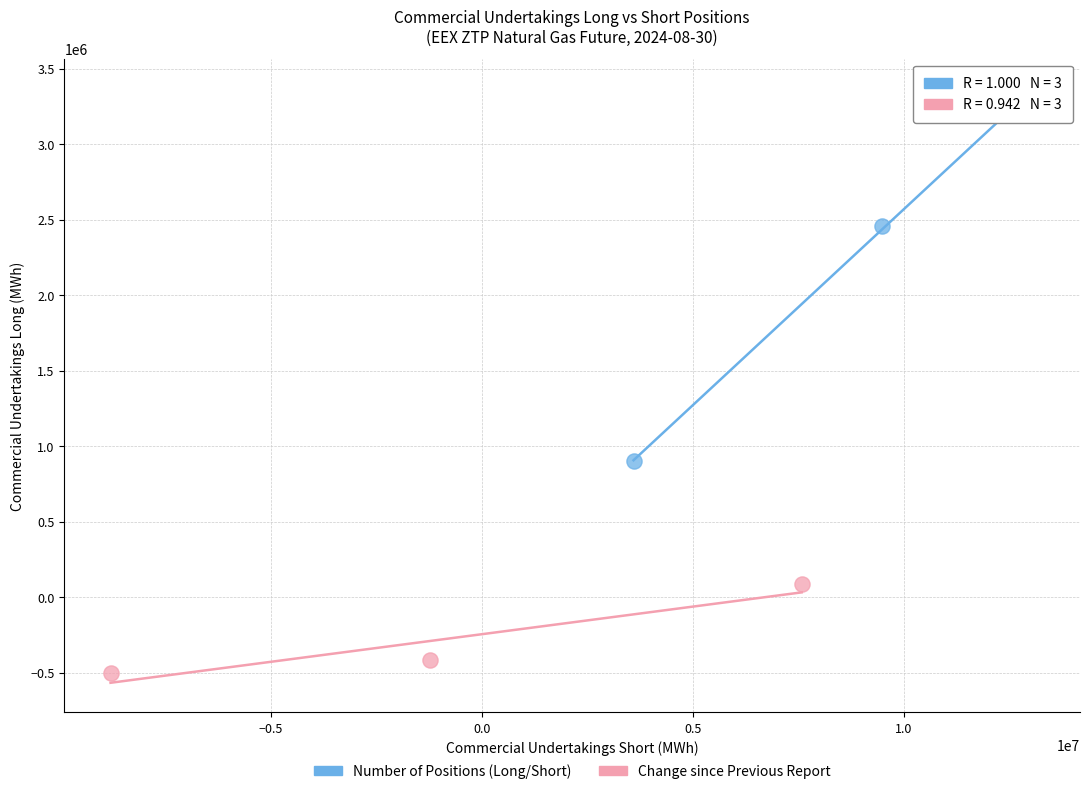

Which series has the widest spread of Y values?

Number of Positions (Long/Short)